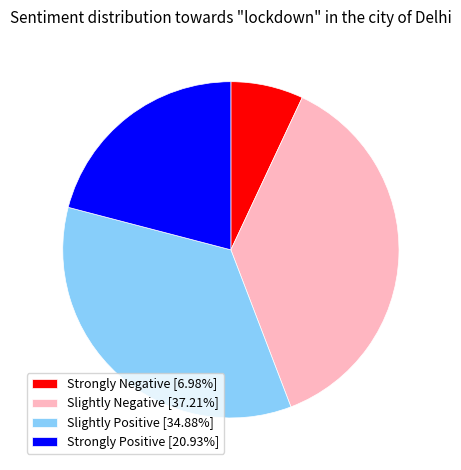

Is there any slice that represents more than half of the pie?

No